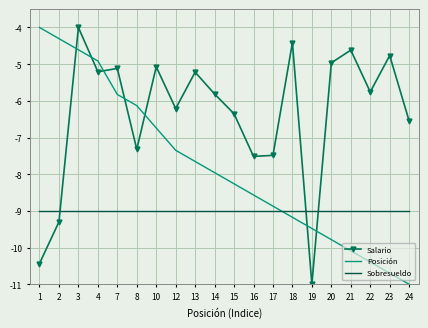

What is the difference between the highest and lowest values at 17?

1.5